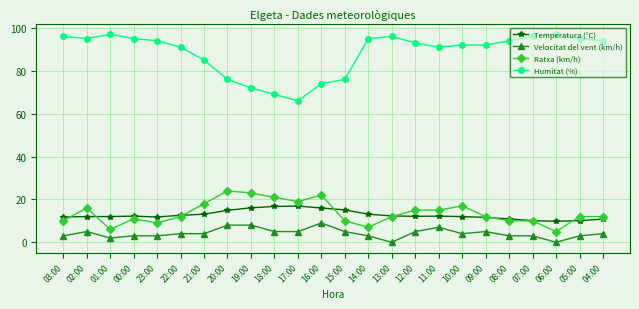

True or false: Velocitat del vent (km/h) has more than 1 interior local peaks.

True